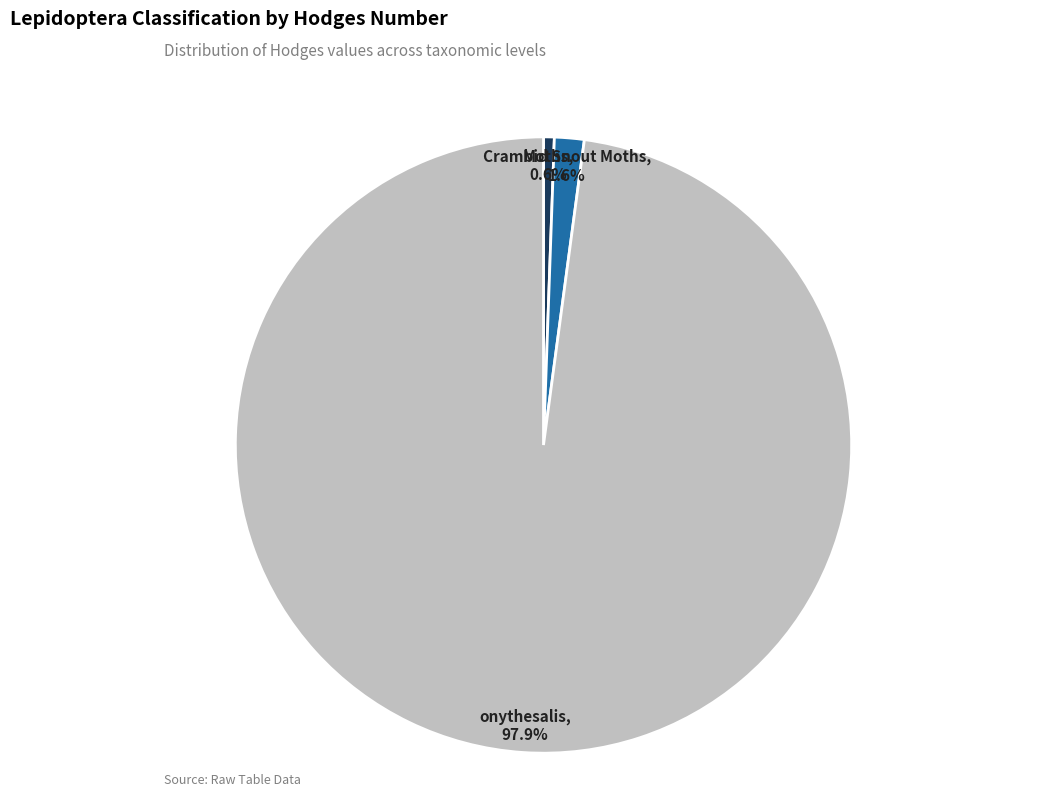

Is there any slice that represents more than half of the pie?

Yes